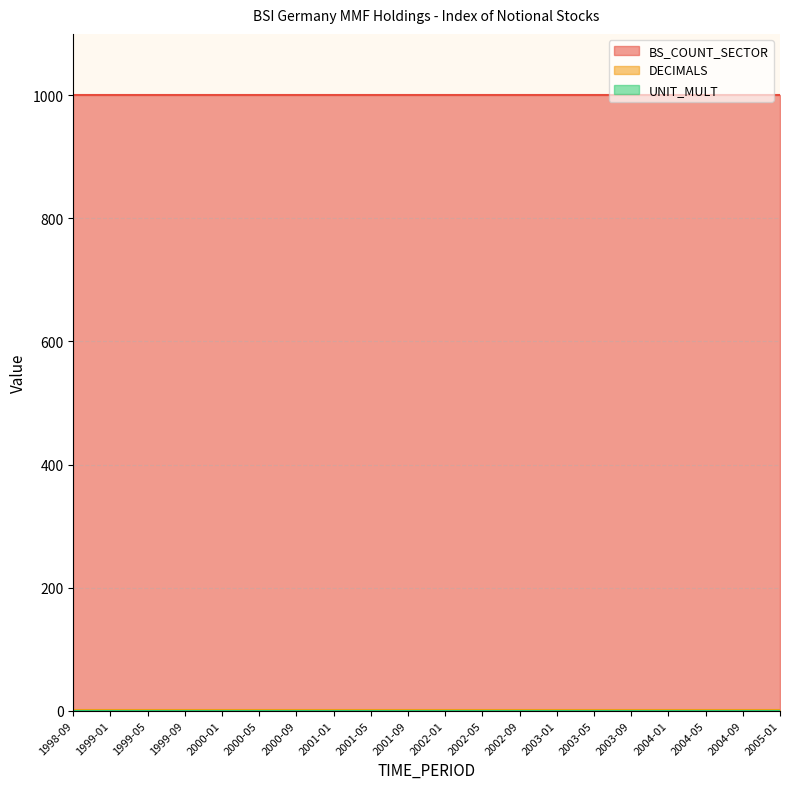

Rank the series at 2000-01 from highest to lowest value.

BS_COUNT_SECTOR, DECIMALS, UNIT_MULT